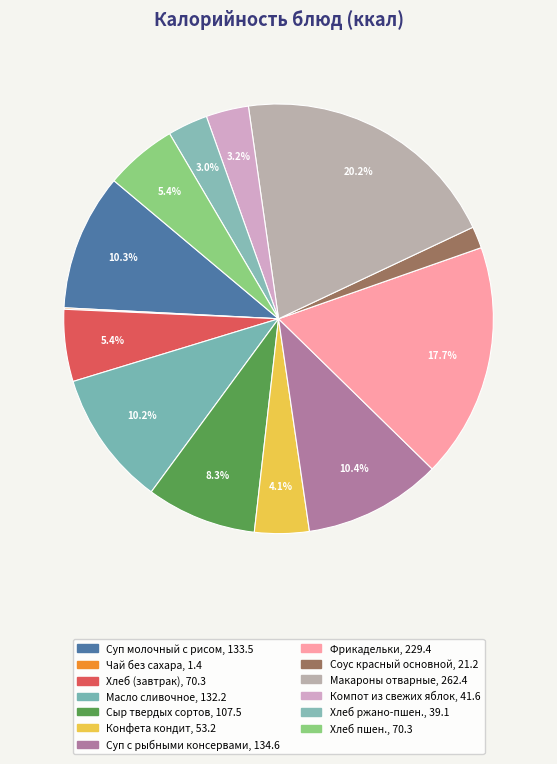

What percentage is NOT represented by Компот из свежих яблок?

96.8%